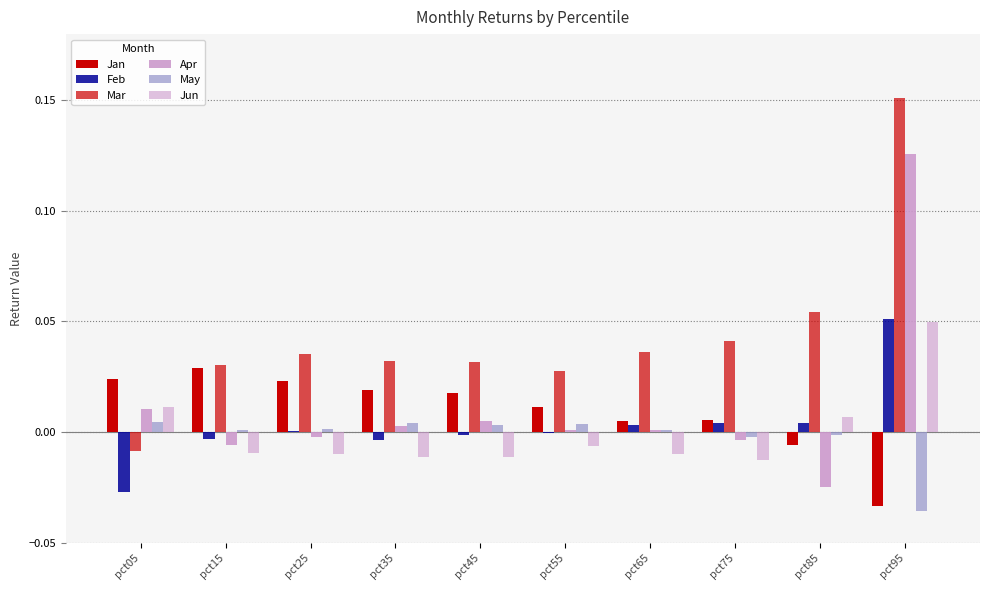

How many groups of bars are there?

10